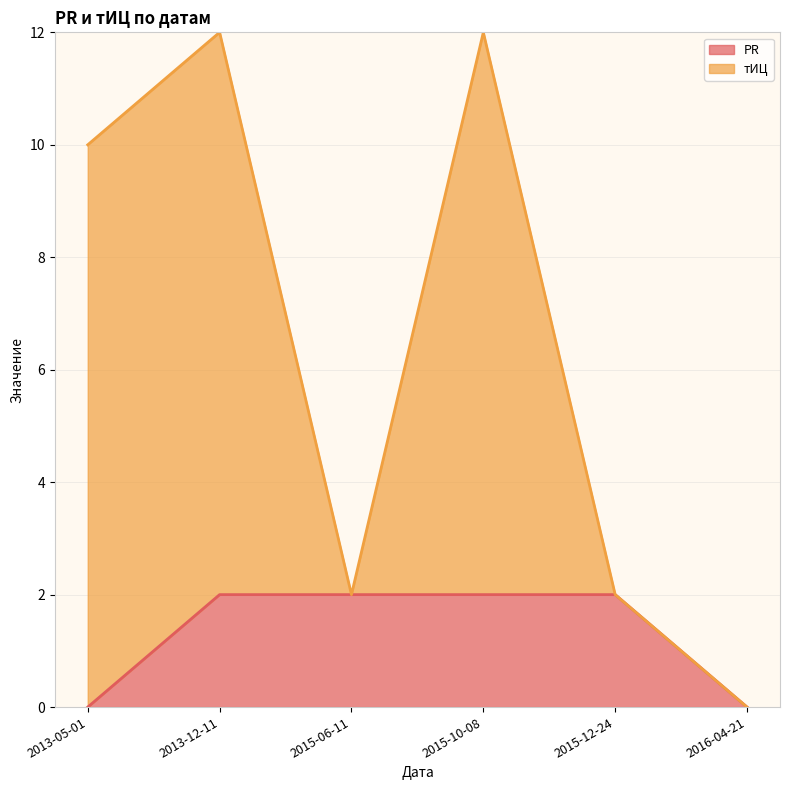

True or false: PR and тИЦ intersect in this chart.

False